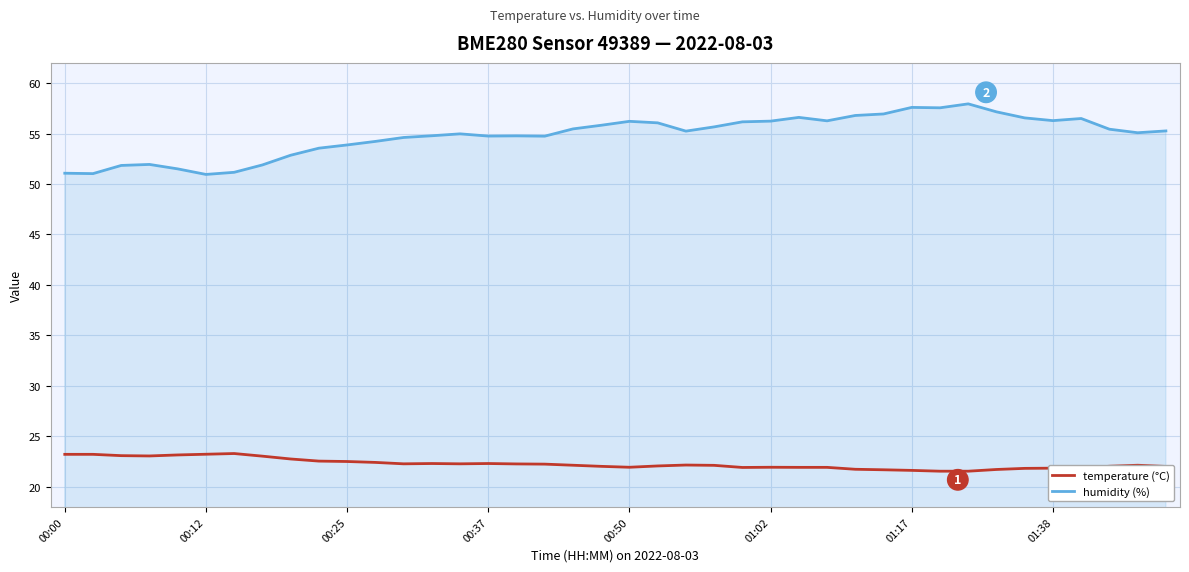

List the series in order of their peak value, highest first.

humidity (%), temperature (°C)